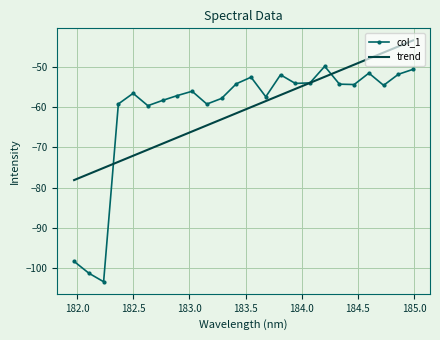

What is the smallest value displayed?

-103.4